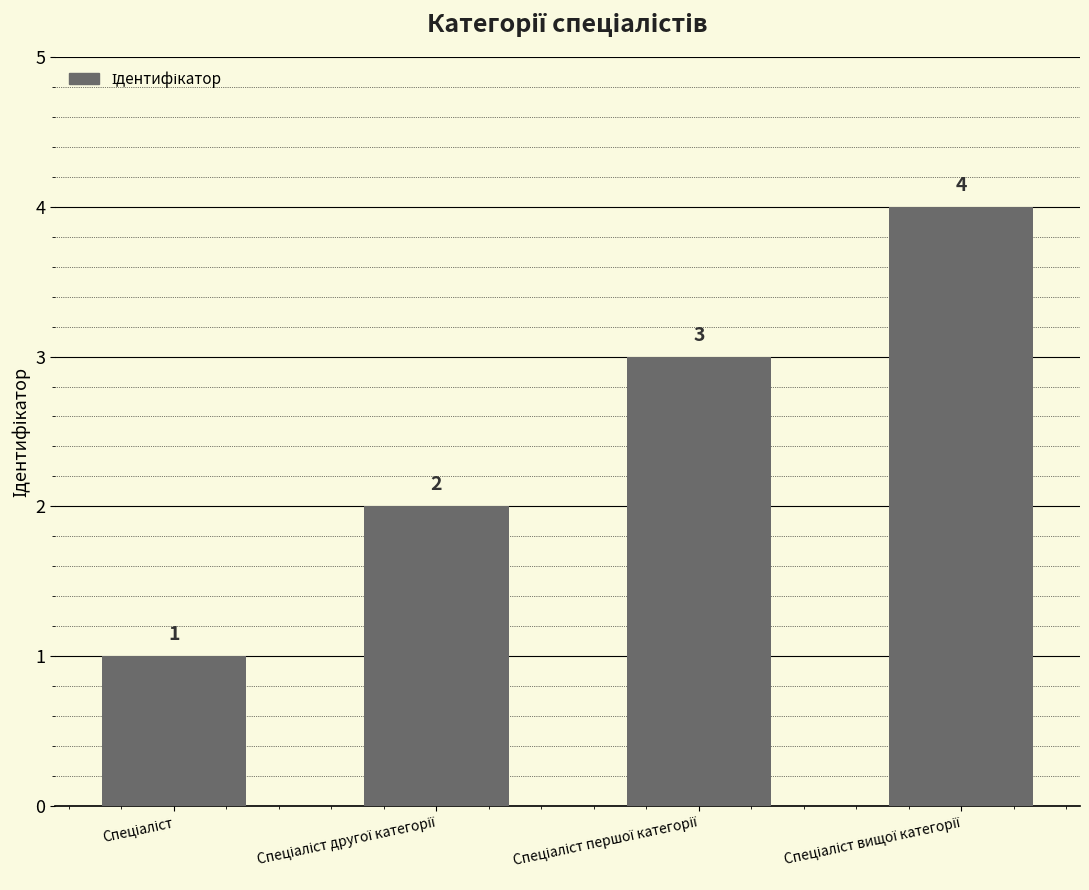

How many data points are less than 3?

2